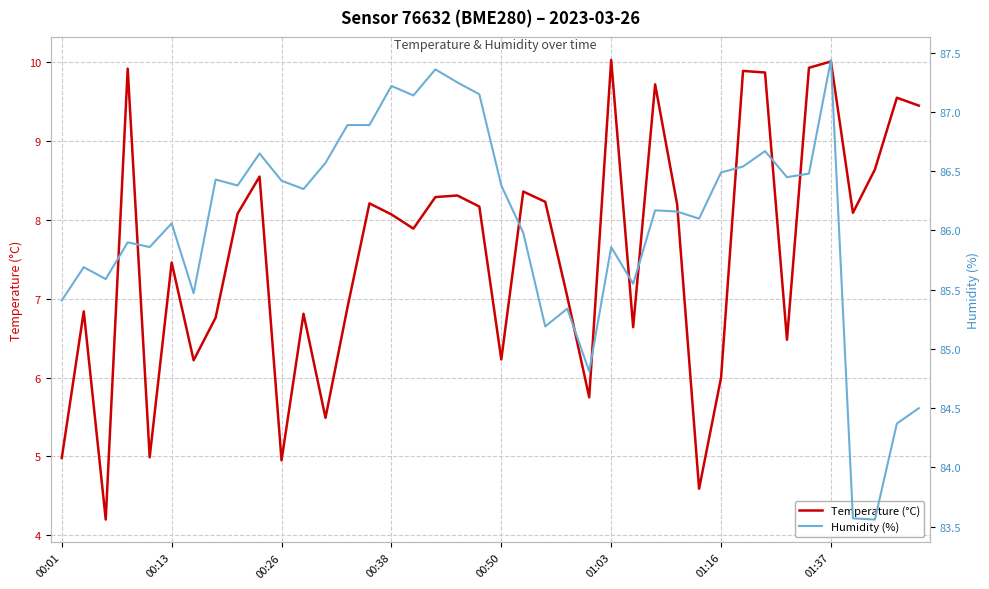

What is the highest value of the Temperature (°C) series?

10.0